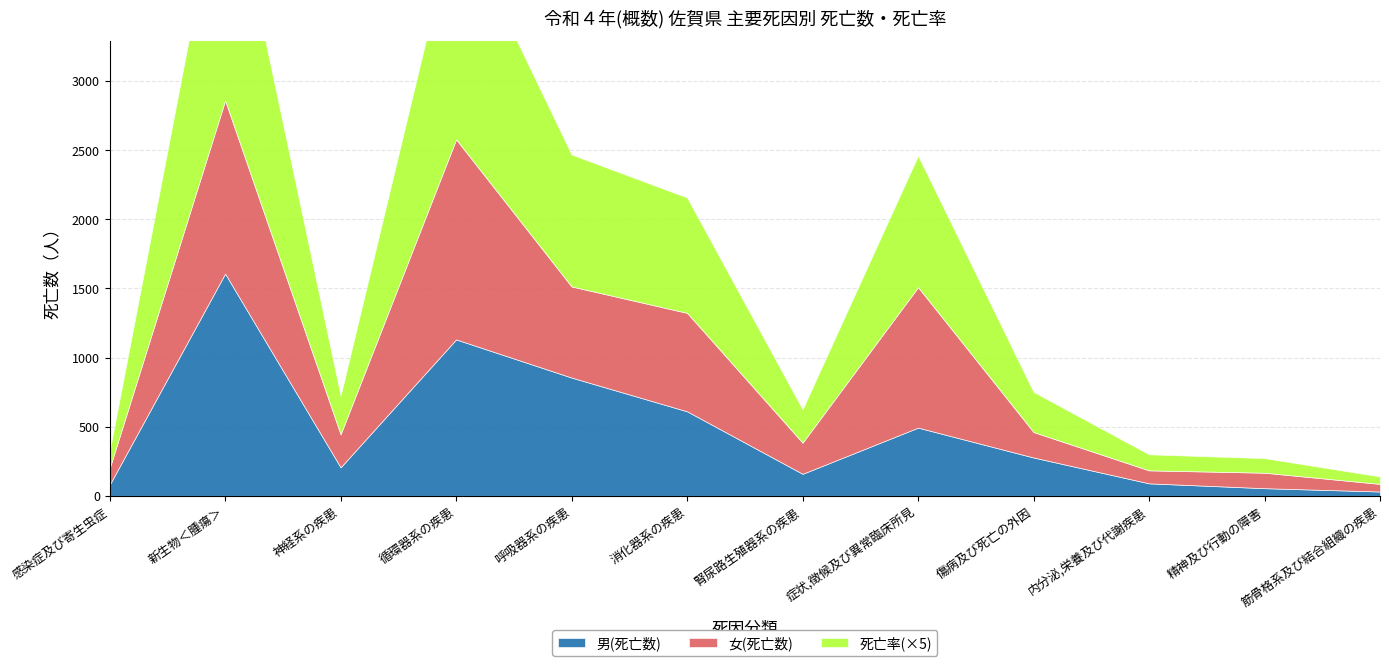

Reading left to right, extract all data points from this chart.

総数(死亡数): 199.0	2860.0	445.0	2578.0	1514.0	1323.0	384.0	1509.0	461.0	184.0	167.0	86.0
男(死亡数): 80.0	1607.0	206.0	1131.0	855.0	611.0	159.0	493.0	277.0	90.0	55.0	31.0
女(死亡数): 119.0	1253.0	239.0	1447.0	659.0	712.0	225.0	1016.0	184.0	94.0	112.0	55.0
死亡率: 25.1	360.7	56.1	325.1	190.9	166.9	48.4	190.3	58.1	23.2	21.1	10.8